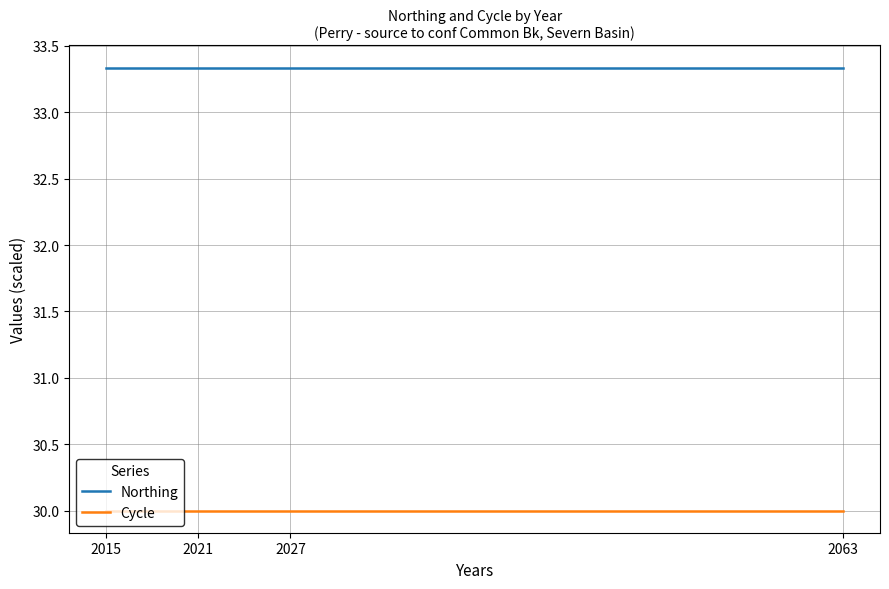

Reading left to right, list all the values displayed in this chart.

Northing: 33.3	33.3	33.3	33.3
Cycle: 30.0	30.0	30.0	30.0